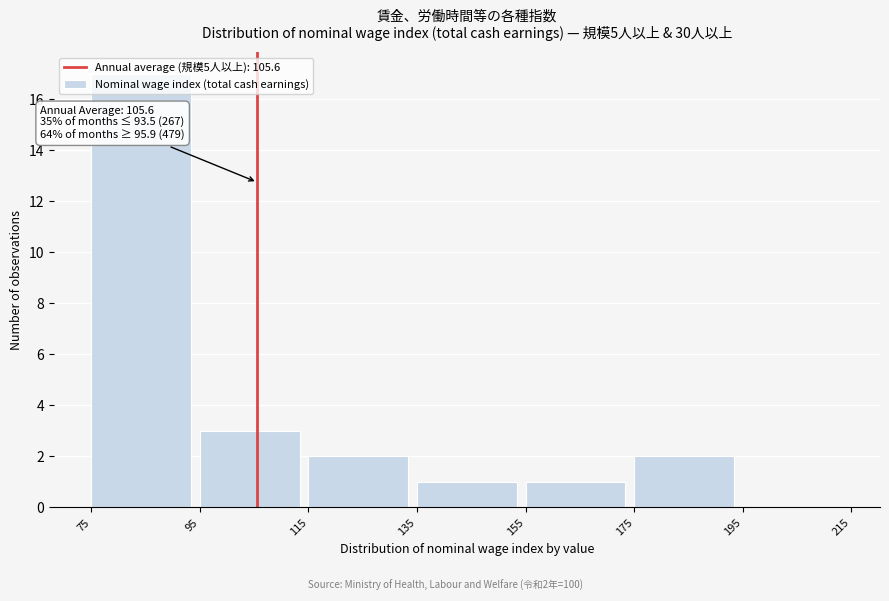

Over which range of the x-axis is the bar tallest?

75 to 95